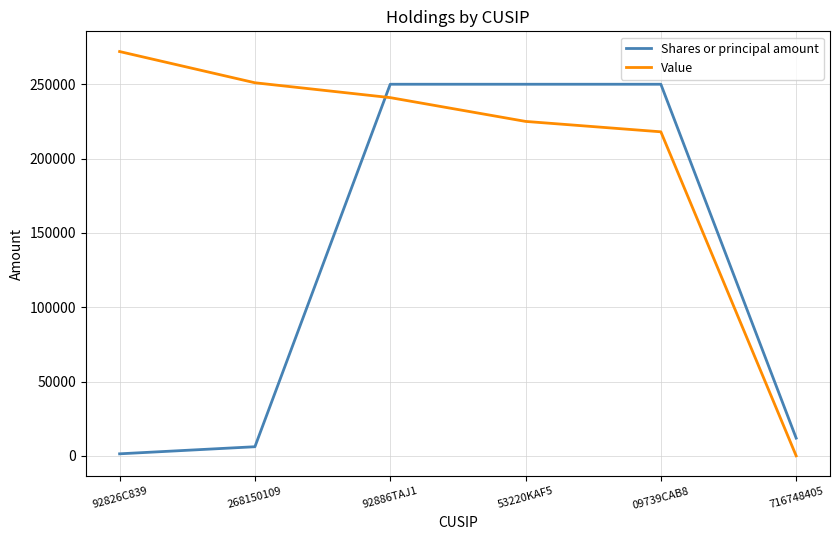

What is the sum of all Value values?

1207000